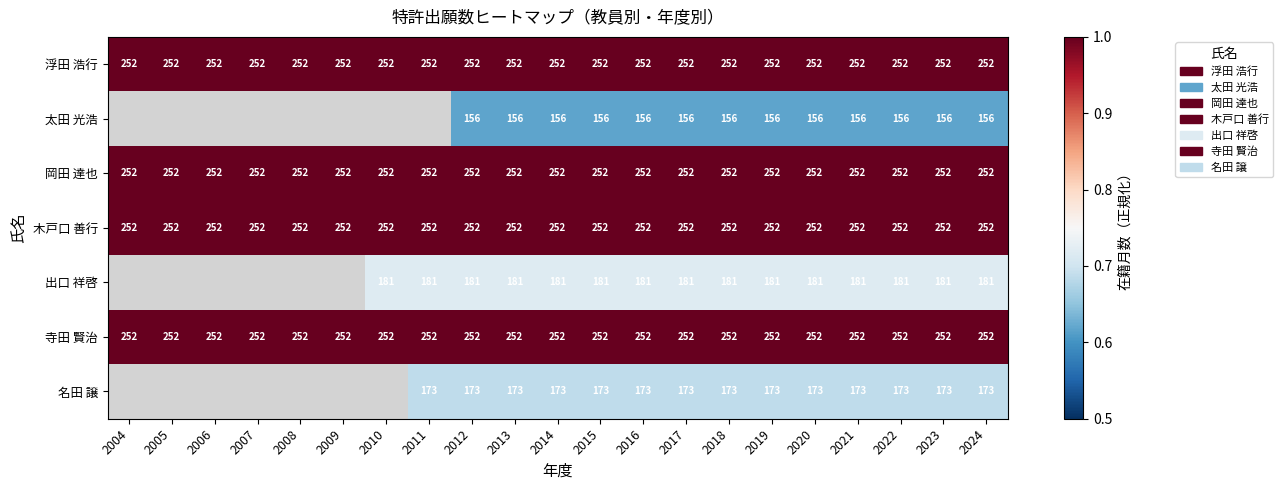

True or false: 浮田 浩行 has a value of 1.8 at 2008.

False